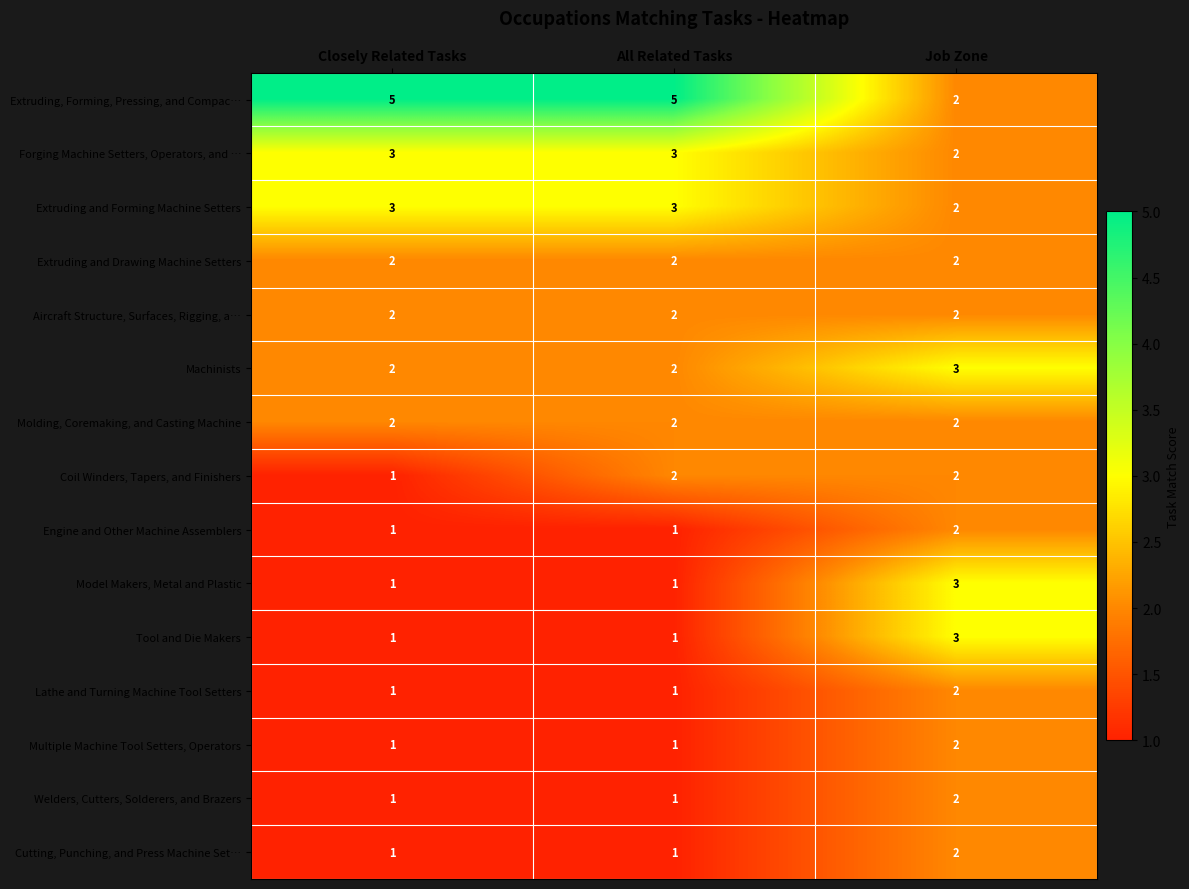

The Aircraft Structure, Surfaces, Rigging, a… series shows 3 at Closely Related Tasks. True or false?

False